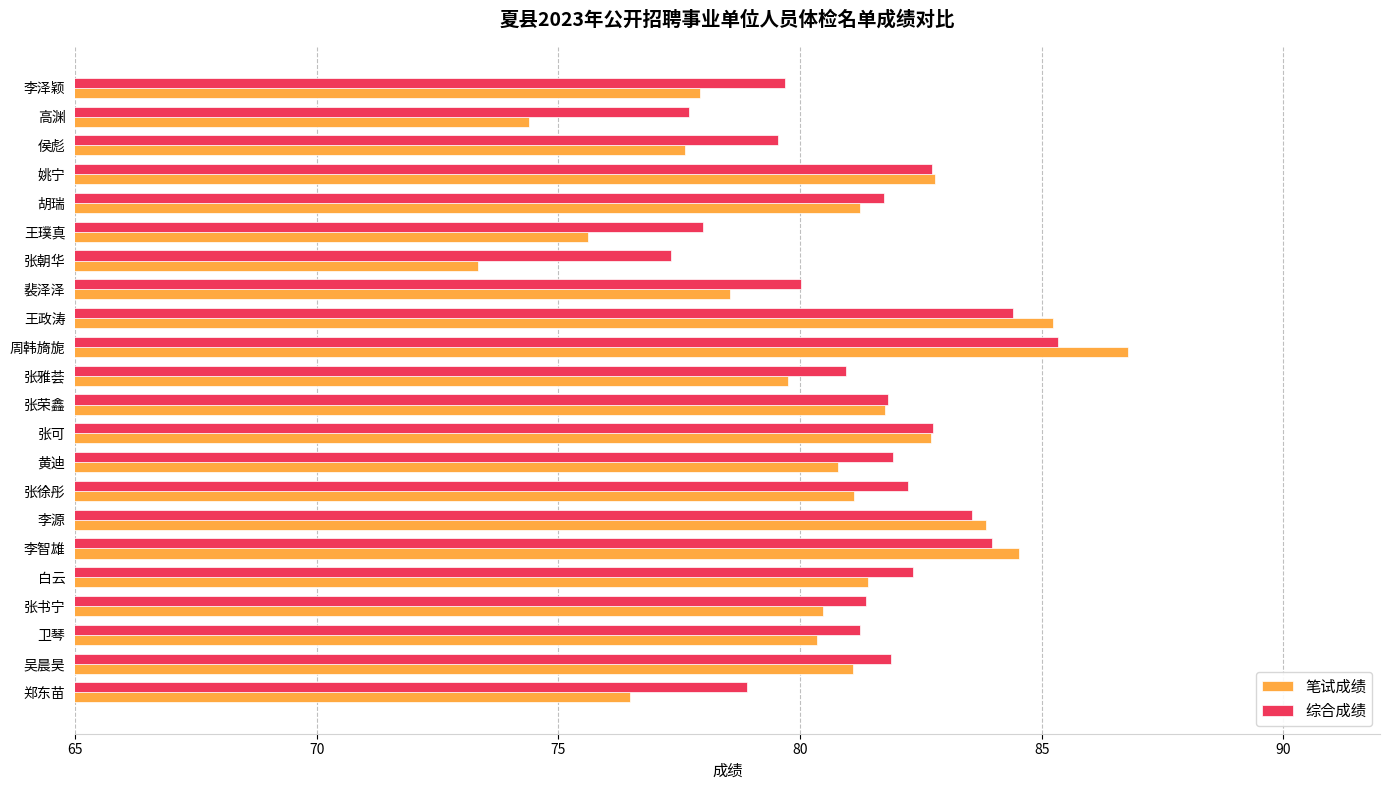

Read the 笔试成绩 value at 张朝华.

73.3